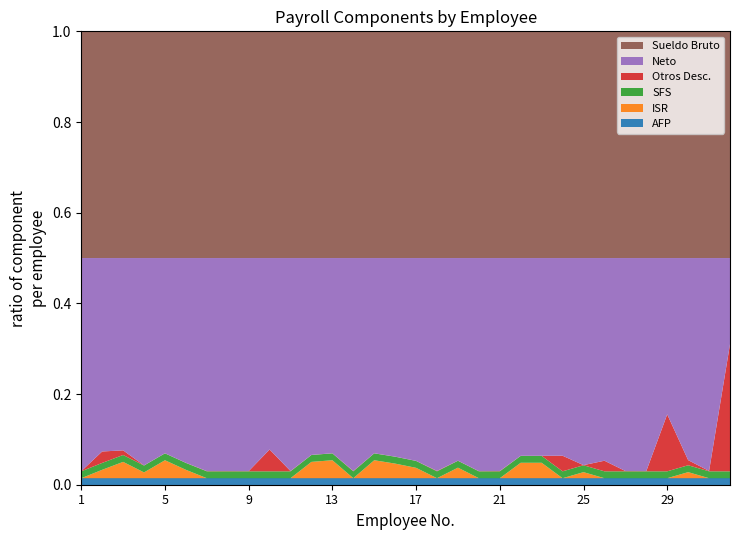

Reading left to right, list all the values displayed in this chart.

AFP: 1=1004.5	2=1435.0	3=1928.9	4=1291.5	5=2056.7	6=1435.0	7=717.5	8=574.0	9=753.4	10=397.8	11=574.0	12=1928.9	13=2056.7	14=473.6	15=2056.7	16=1809.9	17=1566.3	18=397.8	19=1578.5	20=904.0	21=487.9	22=1866.0	23=1865.5	24=574.0	25=1305.8	26=843.8	27=516.6	28=717.5	29=397.8	30=1305.8	31=397.8	32=717.5
ISR: 1=0.0	2=1854.0	3=4843.4	4=1148.3	5=5681.3	6=1854.0	7=0.0	8=0.0	9=0.0	10=0.0	11=0.0	12=4843.4	13=5681.4	14=0.0	15=5681.3	16=4063.1	17=2499.6	18=0.0	19=2559.7	20=0.0	21=0.0	22=4431.0	23=4427.6	24=0.0	25=1218.9	26=0.0	27=0.0	28=0.0	29=0.0	30=1218.9	31=0.0	32=0.0
SFS: 1=1064.0	2=1520.0	3=2043.2	4=1368.0	5=2178.5	6=1520.0	7=760.0	8=608.0	9=798.0	10=421.3	11=608.0	12=2043.2	13=2178.6	14=501.6	15=2178.5	16=1917.1	17=1659.0	18=421.3	19=1672.0	20=957.6	21=516.8	22=1976.6	23=1976.0	24=608.0	25=1383.2	26=893.8	27=547.2	28=760.0	29=421.3	30=1383.2	31=421.3	32=760.0
Otros Desc.: 1=25.0	2=2525.0	3=1375.1	4=25.0	5=25.0	6=25.0	7=25.0	8=25.0	9=25.0	10=1333.2	11=25.0	12=25.0	13=25.0	14=25.0	15=25.0	16=25.0	17=25.0	18=25.0	19=25.0	20=25.0	21=25.0	22=25.0	23=25.0	24=1375.1	25=25.0	26=1375.1	27=25.0	28=25.0	29=3482.9	30=1025.0	31=25.0	32=14025.0
Neto: 1=32906.5	2=42666.0	3=57019.3	4=41167.2	5=61720.9	6=45166.0	7=23497.5	8=18793.0	9=24673.6	10=11707.7	11=18793.0	12=58369.4	13=61721.3	14=15499.9	15=61720.9	16=55247.9	17=48824.1	18=13015.9	19=49164.8	20=29613.3	21=15970.3	22=56719.8	23=56705.9	24=17442.9	25=41567.1	26=26287.3	27=16911.2	28=23497.5	29=9558.0	30=40567.1	31=13015.9	32=9497.5
Sueldo Bruto: 1=35000.0	2=50000.0	3=67210.0	4=45000.0	5=71662.5	6=50000.0	7=25000.0	8=20000.0	9=26250.0	10=13860.0	11=20000.0	12=67210.0	13=71663.0	14=16500.0	15=71662.5	16=63063.0	17=54574.0	18=13860.0	19=55000.0	20=31500.0	21=17000.0	22=65018.4	23=65000.0	24=20000.0	25=45500.0	26=29400.0	27=18000.0	28=25000.0	29=13860.0	30=45500.0	31=13860.0	32=25000.0